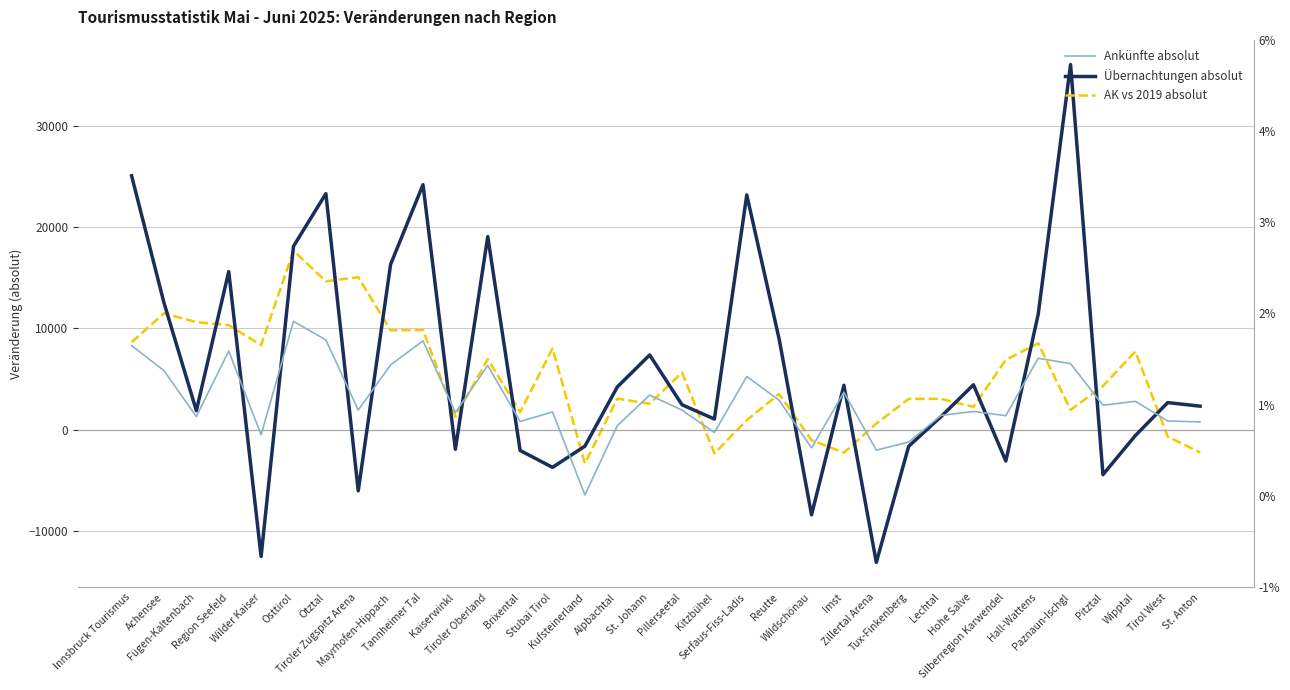

Reading left to right, extract all data points from this chart.

Ankünfte absolut: 8290	5823	1282	7755	-517	10683	8857	1926	6386	8766	1676	6327	803	1740	-6447	381	3403	1921	-289	5245	2890	-1810	3681	-2030	-1233	1402	1787	1374	7043	6509	2401	2788	853	757
Übernachtungen absolut: 25056	12524	1868	15596	-12528	18093	23290	-6046	16312	24176	-1945	19055	-2061	-3729	-1639	4204	7367	2449	1042	23163	8925	-8413	4372	-13110	-1649	1281	4422	-3105	11377	36034	-4450	-591	2663	2312
AK vs 2019 absolut: 8625	11476	10608	10309	8336	17656	14635	15047	9805	9829	1273	6956	1714	8016	-3334	3054	2554	5637	-2355	934	3511	-1047	-2286	598	3025	3034	2238	6880	8515	1945	4290	7714	-696	-2257